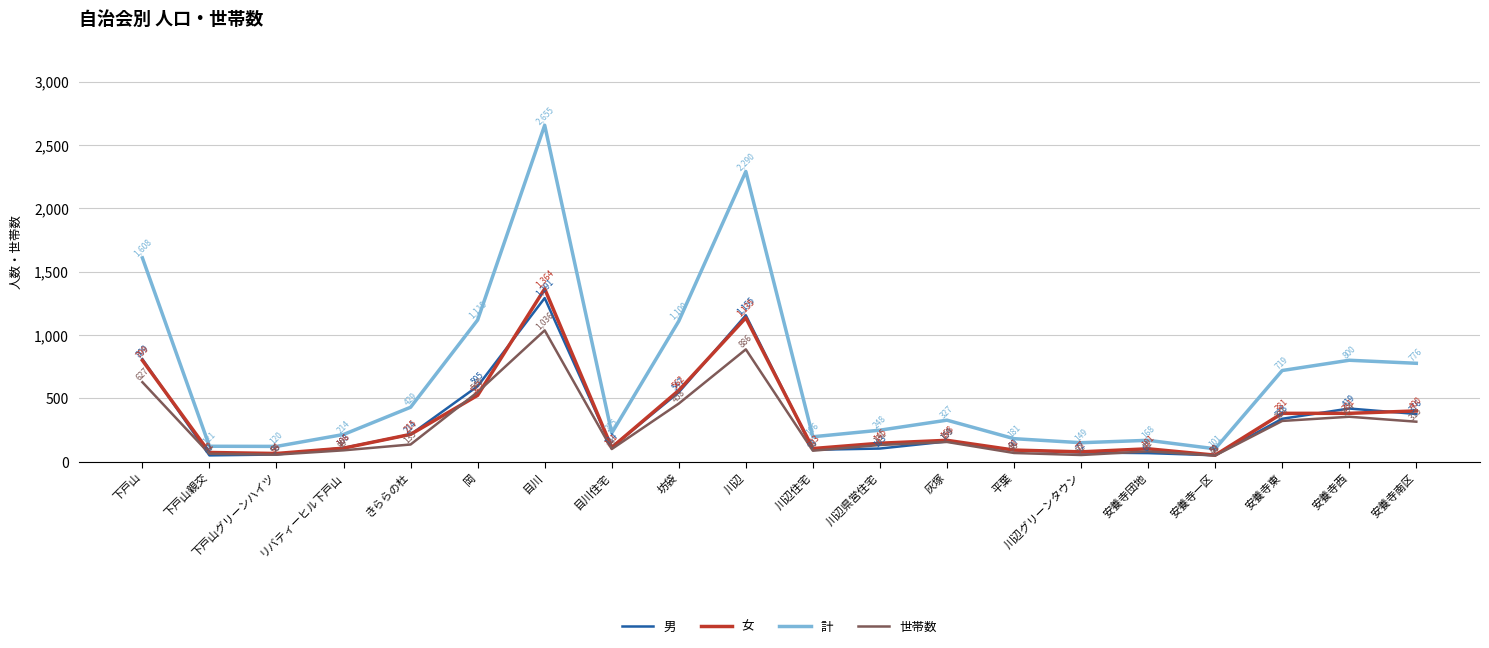

In 男, how many points are higher than both neighbors (excluding endpoints)?

4